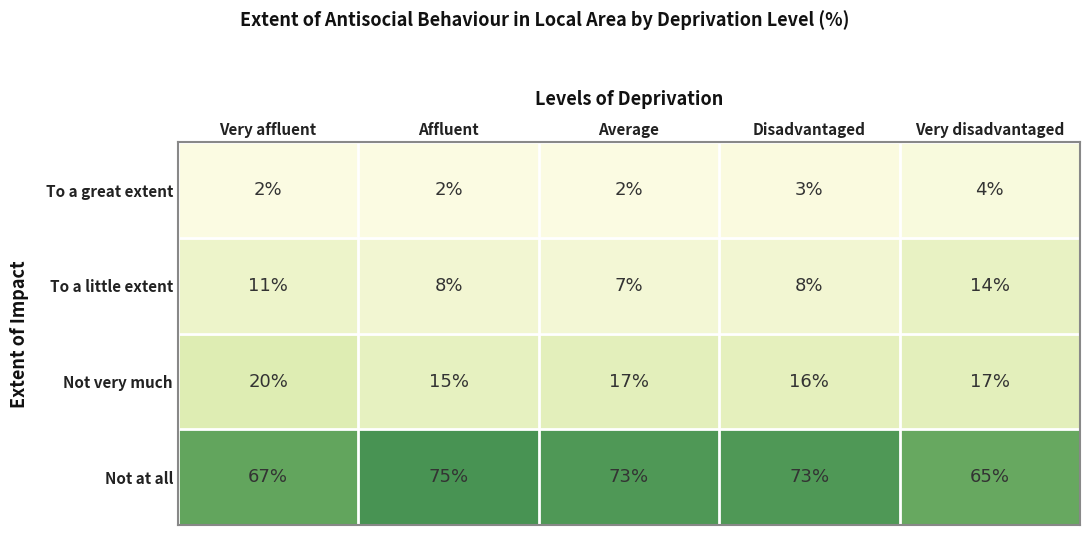

At which category does the chart reach its peak across all series?

Affluent